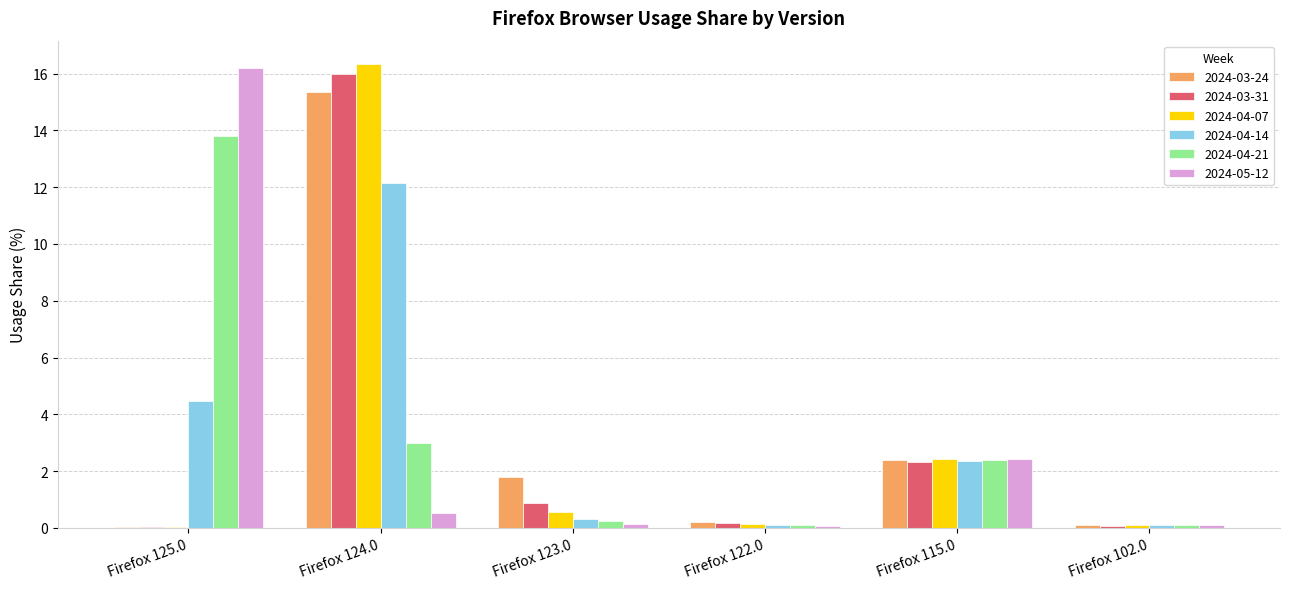

What is the average value of the 2024-05-12 series?

3.2